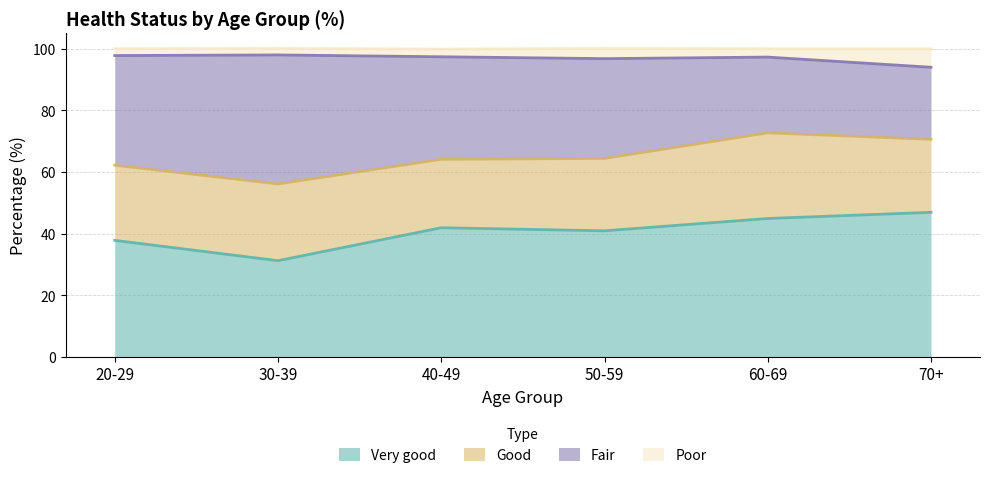

The value of Very good at 20-29 is 8.1. True or false?

False